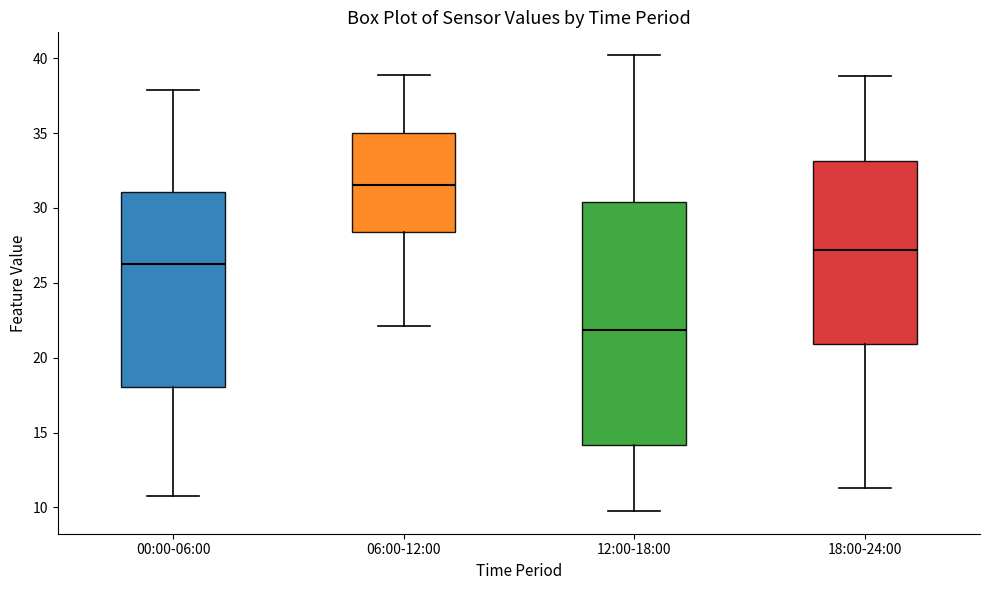

Which box's median line is the lowest?

12:00-18:00